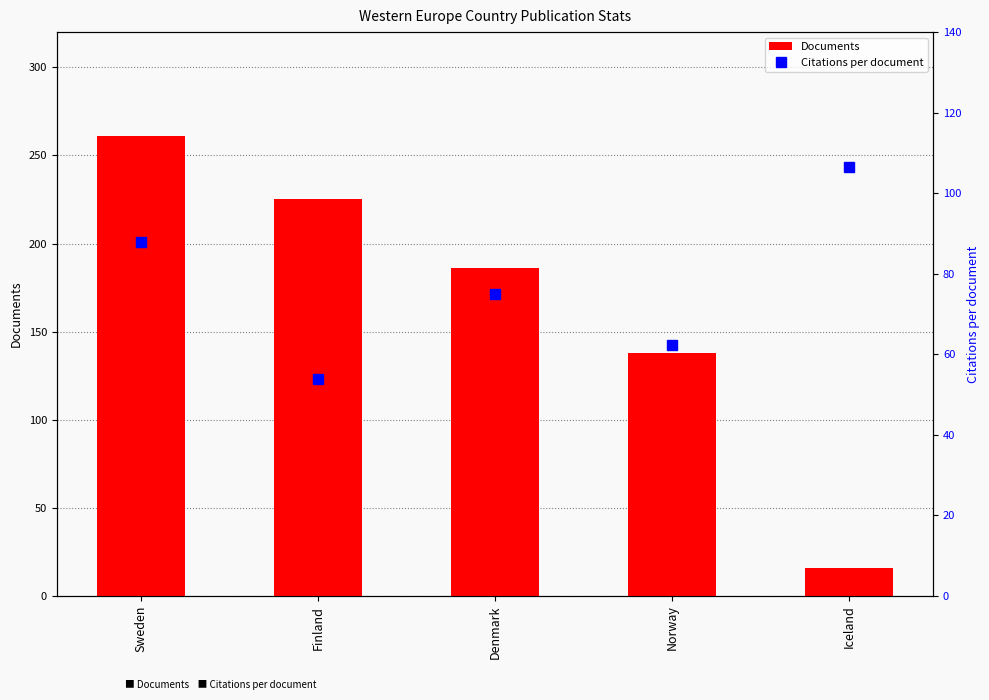

Where is Citations per document nearest to the value 80?

Denmark